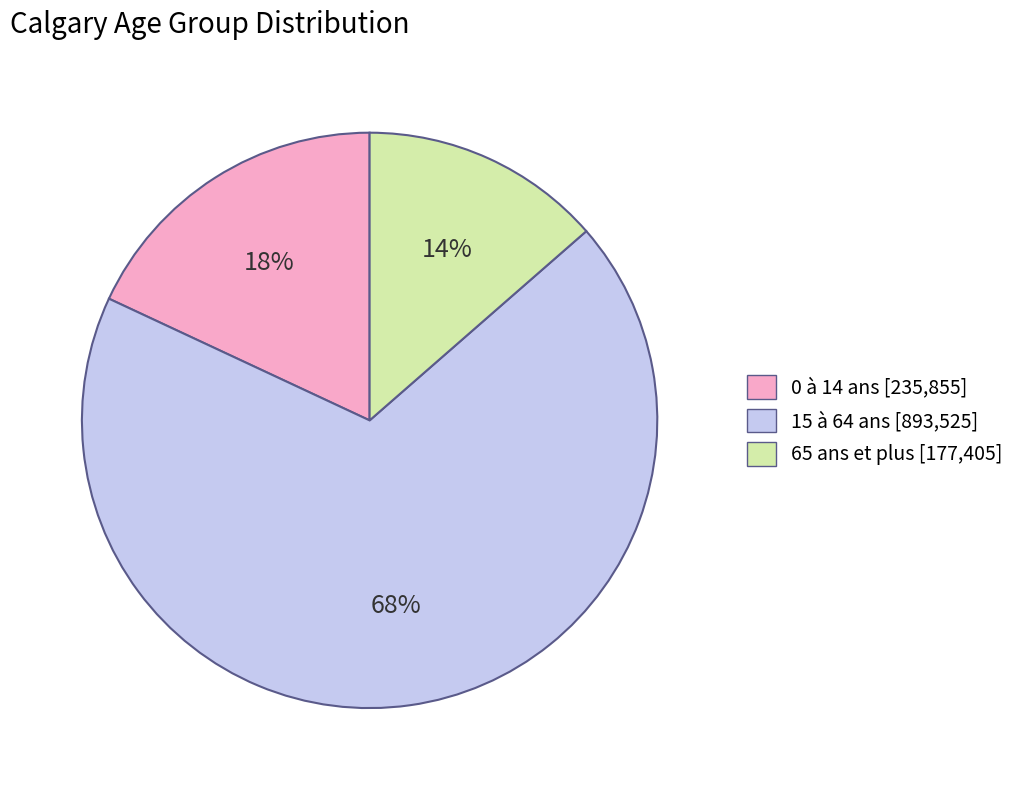

To the nearest percent, what percentage of the pie is 15 à 64 ans?

68%